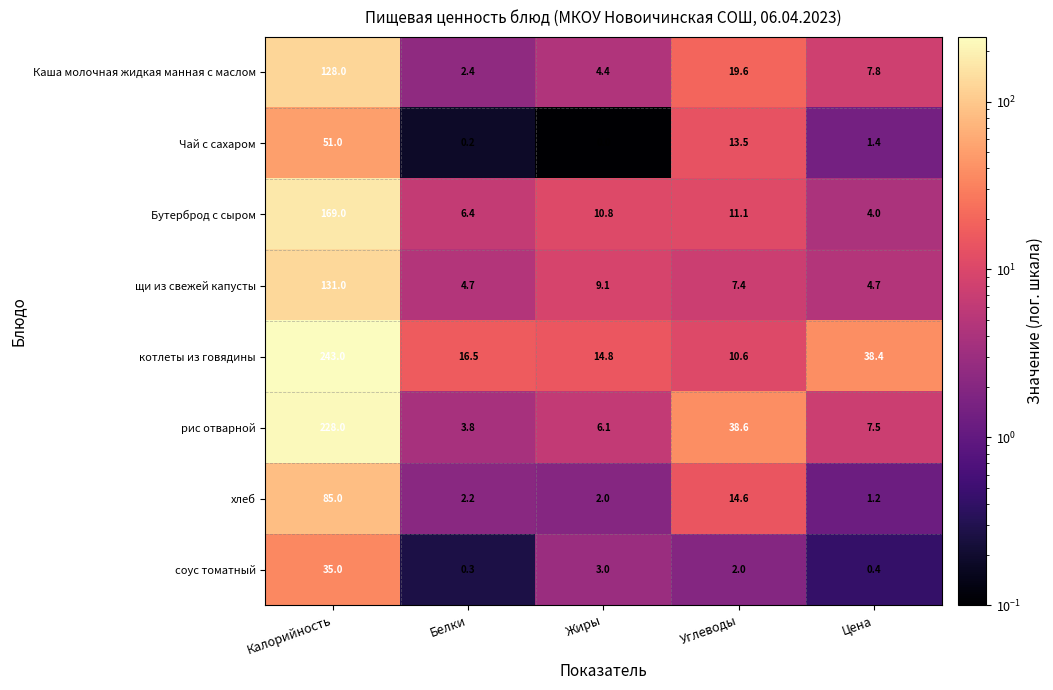

Which series has the largest total across all categories?

котлеты из говядины